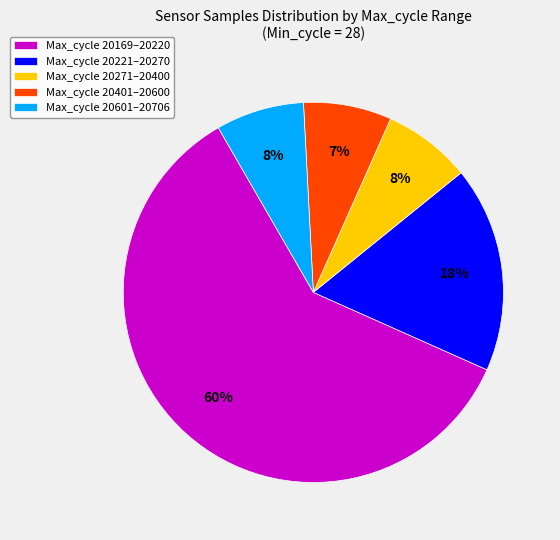

Count the number of slices in the pie.

5